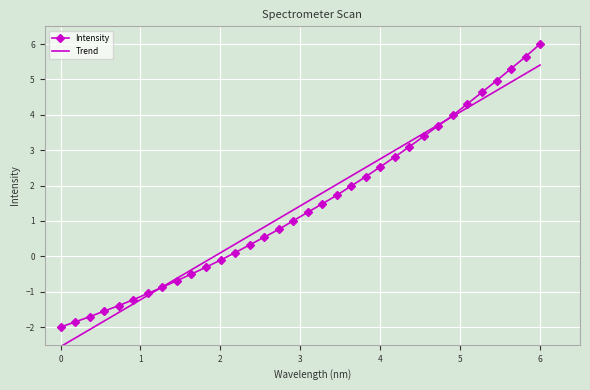

Which category has the highest value in the Intensity series?

6